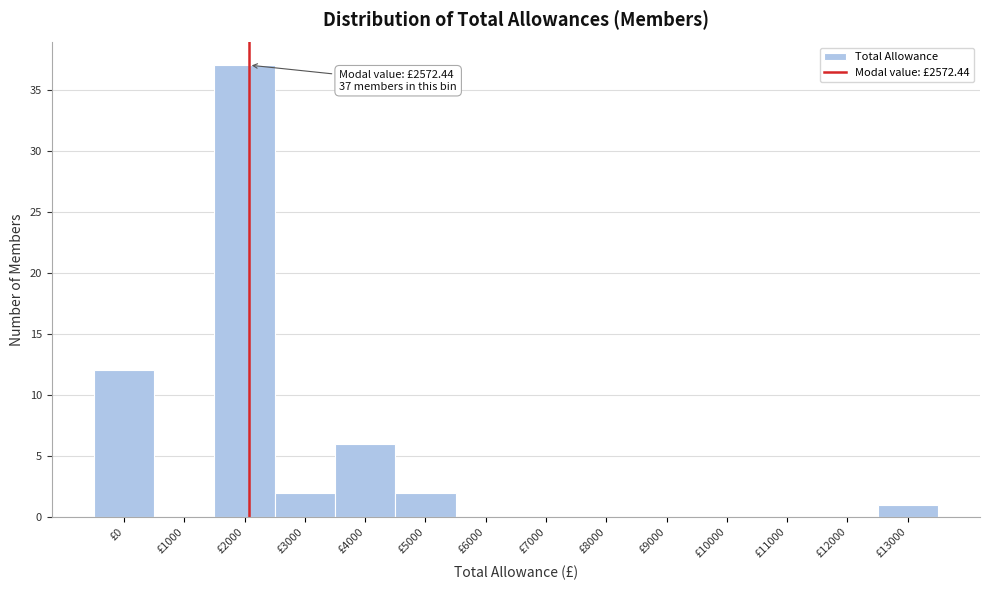

Reading right to left, transcribe all the data shown in this chart.

£13000=1	£12000=0	£11000=0	£10000=0	£9000=0	£8000=0	£7000=0	£6000=0	£5000=2	£4000=6	£3000=2	£2000=37	£1000=0	£0=12